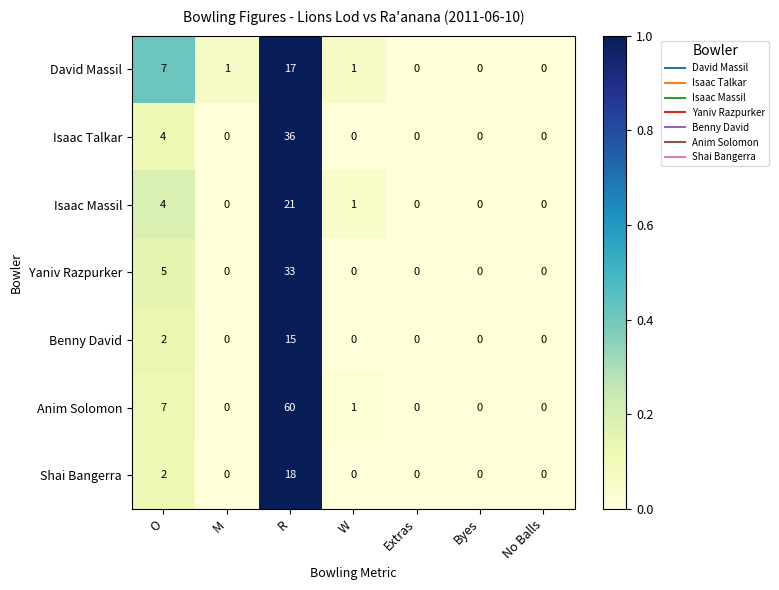

At which label is Benny David closest to 7?

O